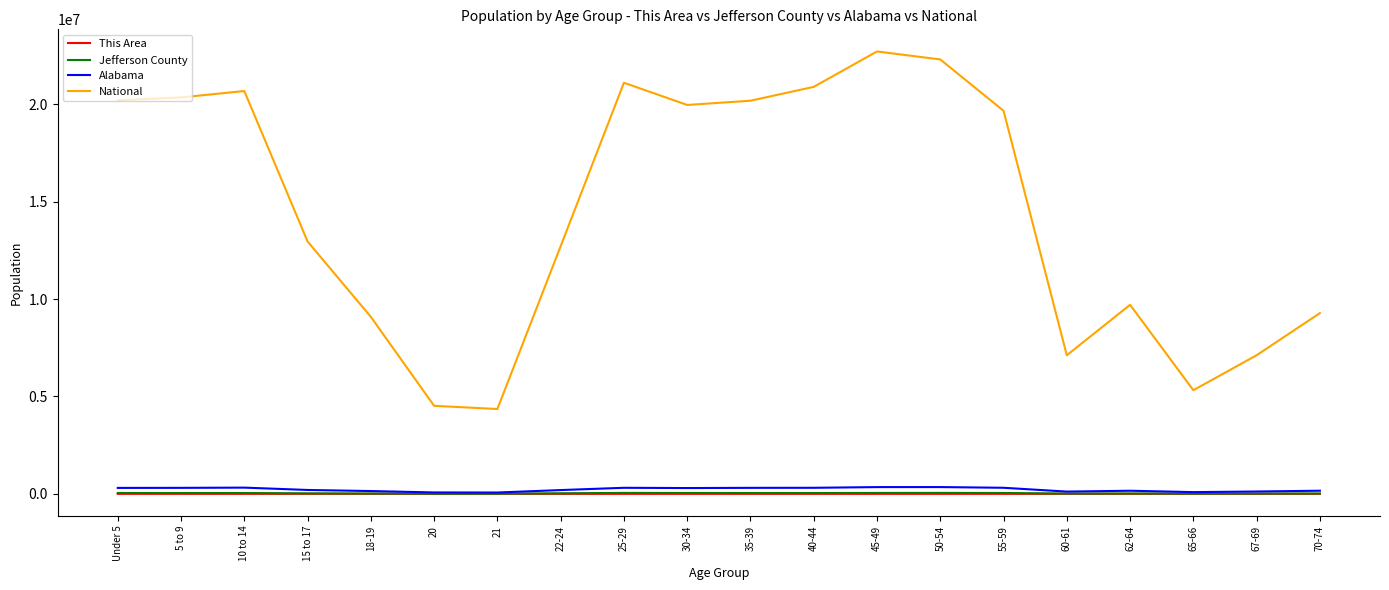

How many lines are shown in the chart?

4